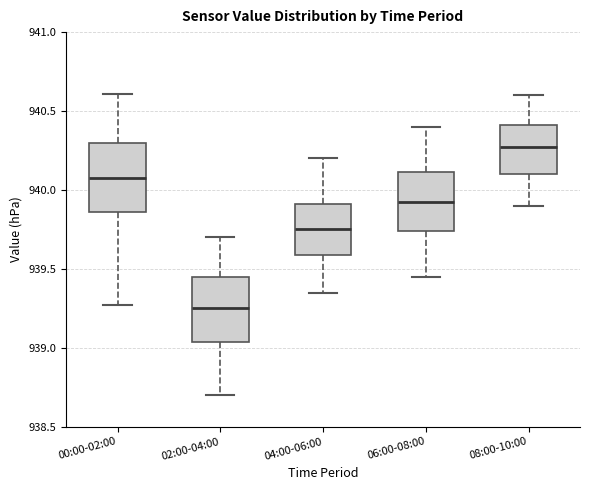

Reading left to right, read every box against the y-axis: the position of its median line, the range the box covers, and the ends of its whiskers. The values are not printed on the chart, so give them approximately, as read against the axis.

00:00-02:00: median 940.10, box 939.85 to 940.30, whiskers 939.25 to 940.60
02:00-04:00: median 939.25, box 939.05 to 939.45, whiskers 938.70 to 939.70
04:00-06:00: median 939.75, box 939.60 to 939.90, whiskers 939.35 to 940.20
06:00-08:00: median 939.95, box 939.75 to 940.10, whiskers 939.45 to 940.40
08:00-10:00: median 940.30, box 940.10 to 940.40, whiskers 939.90 to 940.60